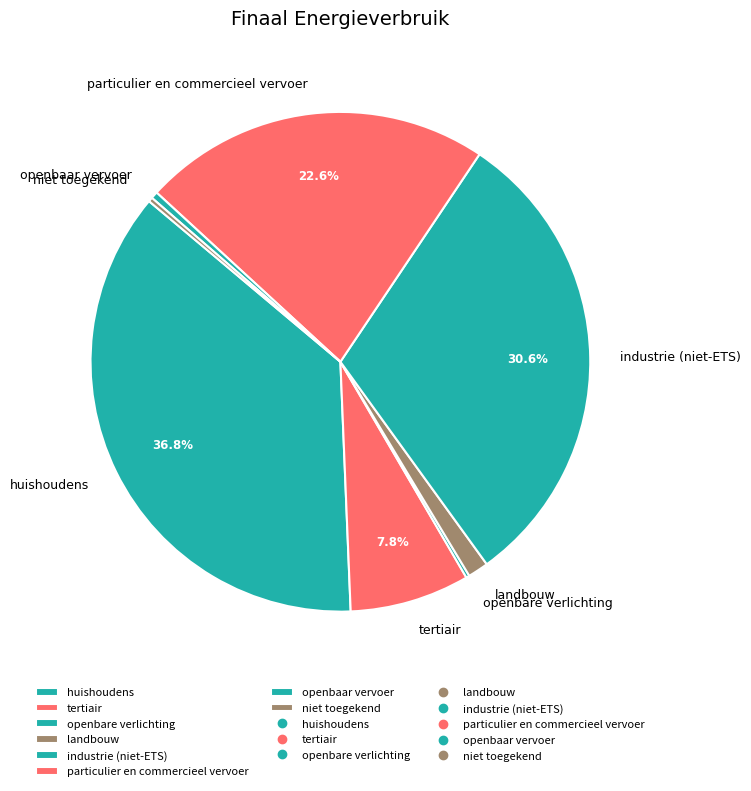

To the nearest percent, what is the difference between the largest and smallest slice percentages?

37%